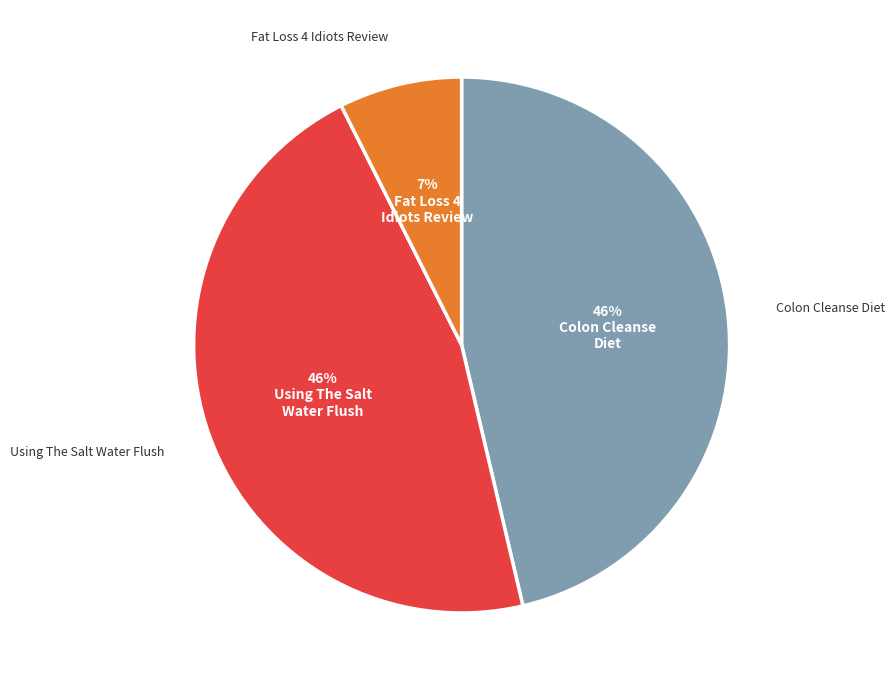

The Using The Salt Water Flush slice represents 57% of the pie. True or false?

False